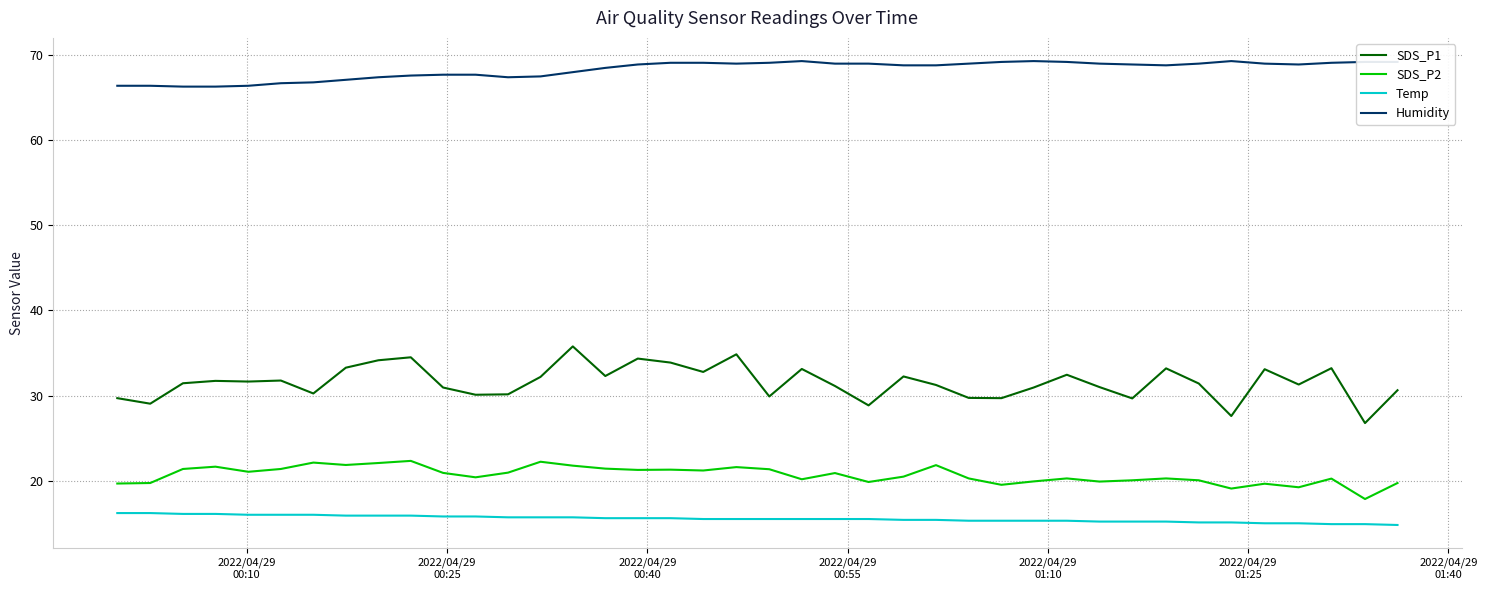

What are all the series names shown in the legend?

SDS_P1, SDS_P2, Temp, Humidity